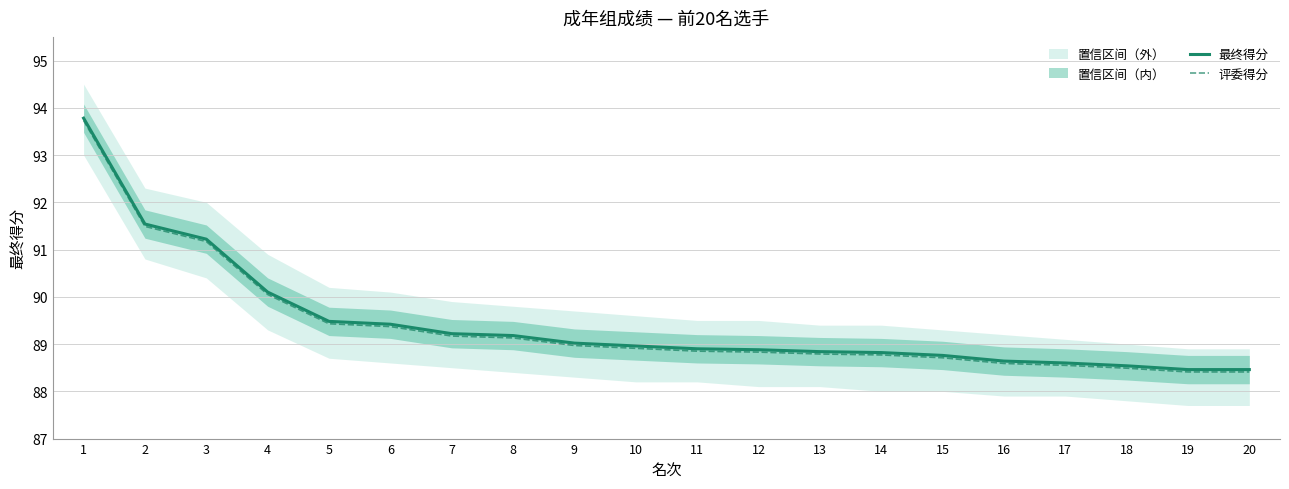

What is the highest value of the 最终得分 series?

93.8